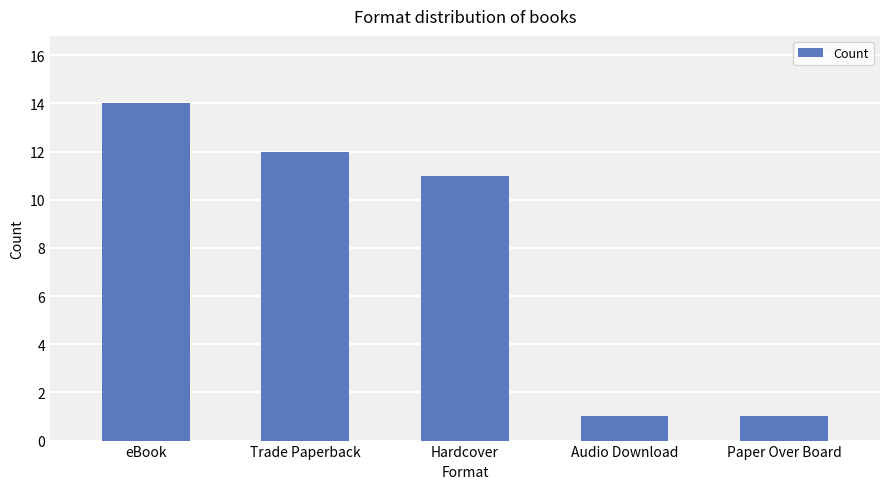

What is the sum of all values?

39